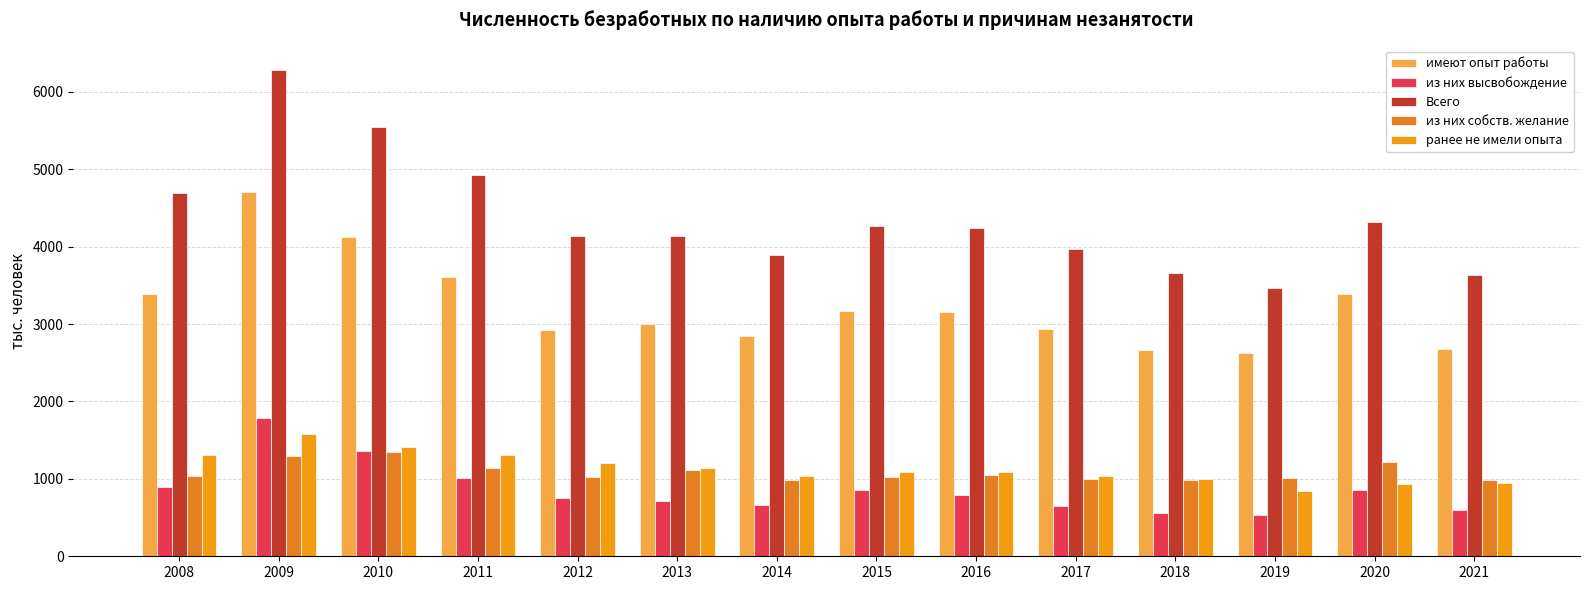

How many bars are there in total?

70